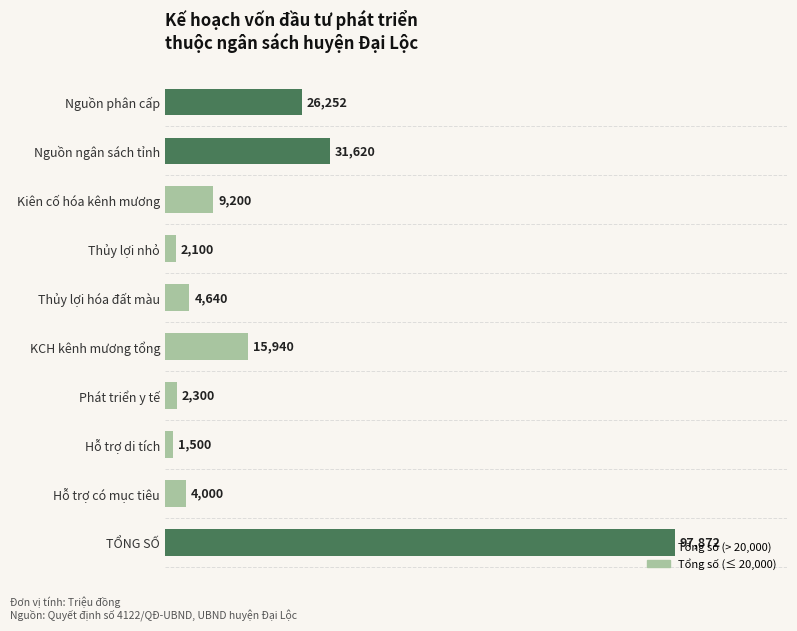

What is the difference between the maximum and minimum values?

96372